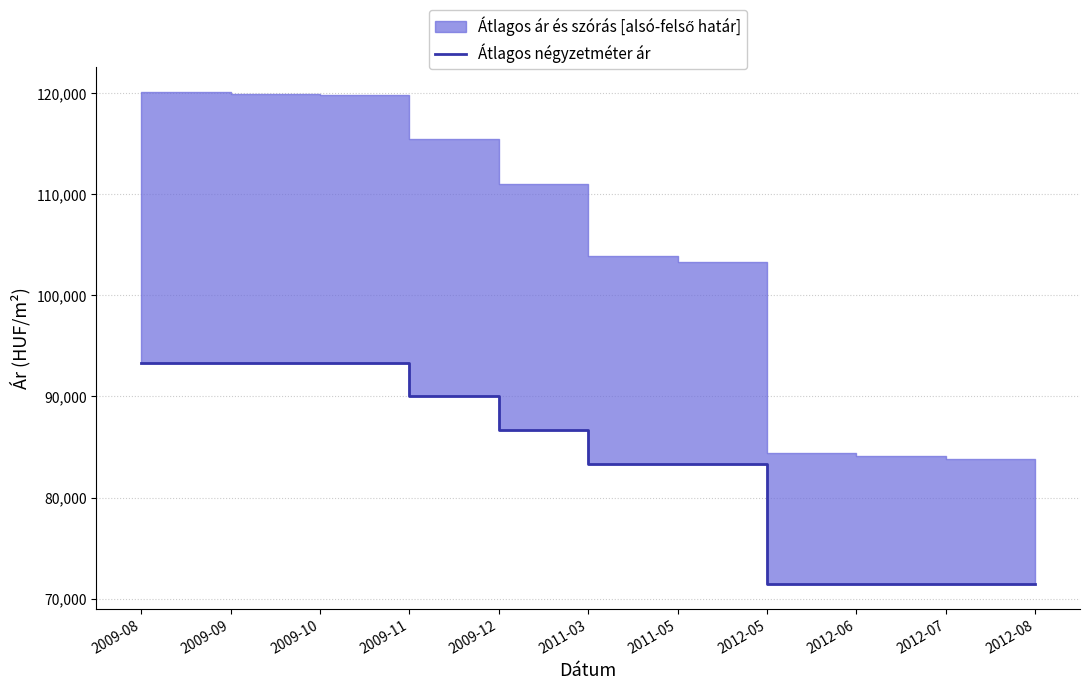

Reading left to right, extract all data points from this chart.

93333	93333	93333	90000	86666	83333	83333	71428	71428	71428	71428